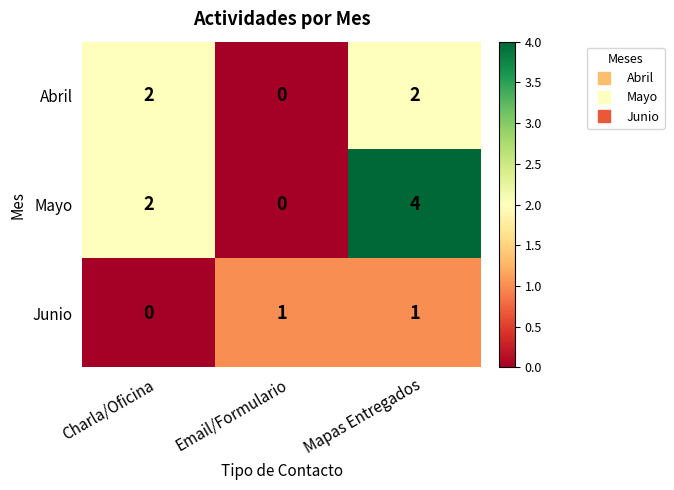

Which series changed the most between Email/Formulario and Mapas Entregados?

Mayo